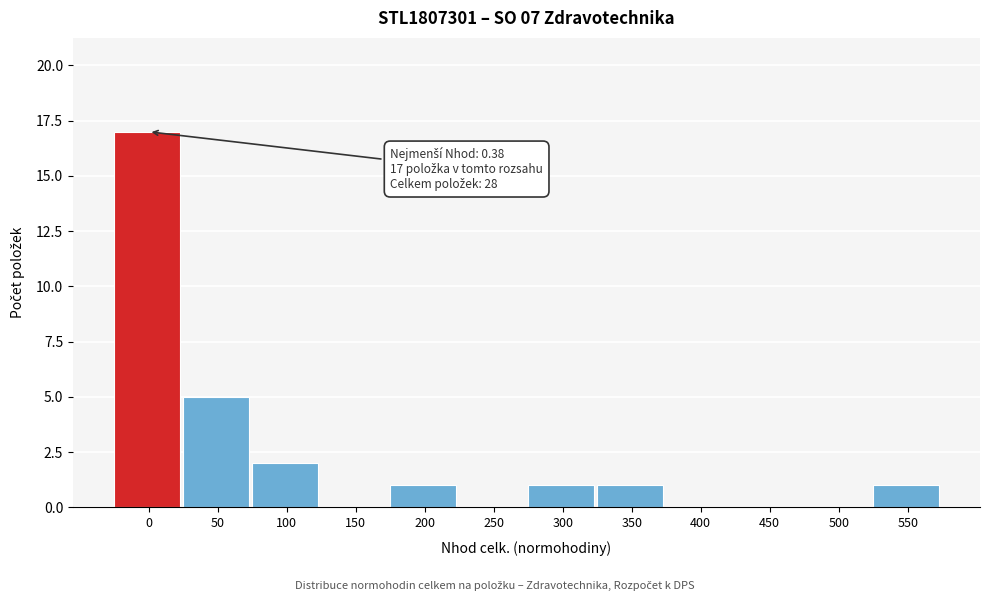

Reading left to right, transcribe all the data shown in this chart.

0=17	50=5	100=2	150=0	200=1	250=0	300=1	350=1	400=0	450=0	500=0	550=1